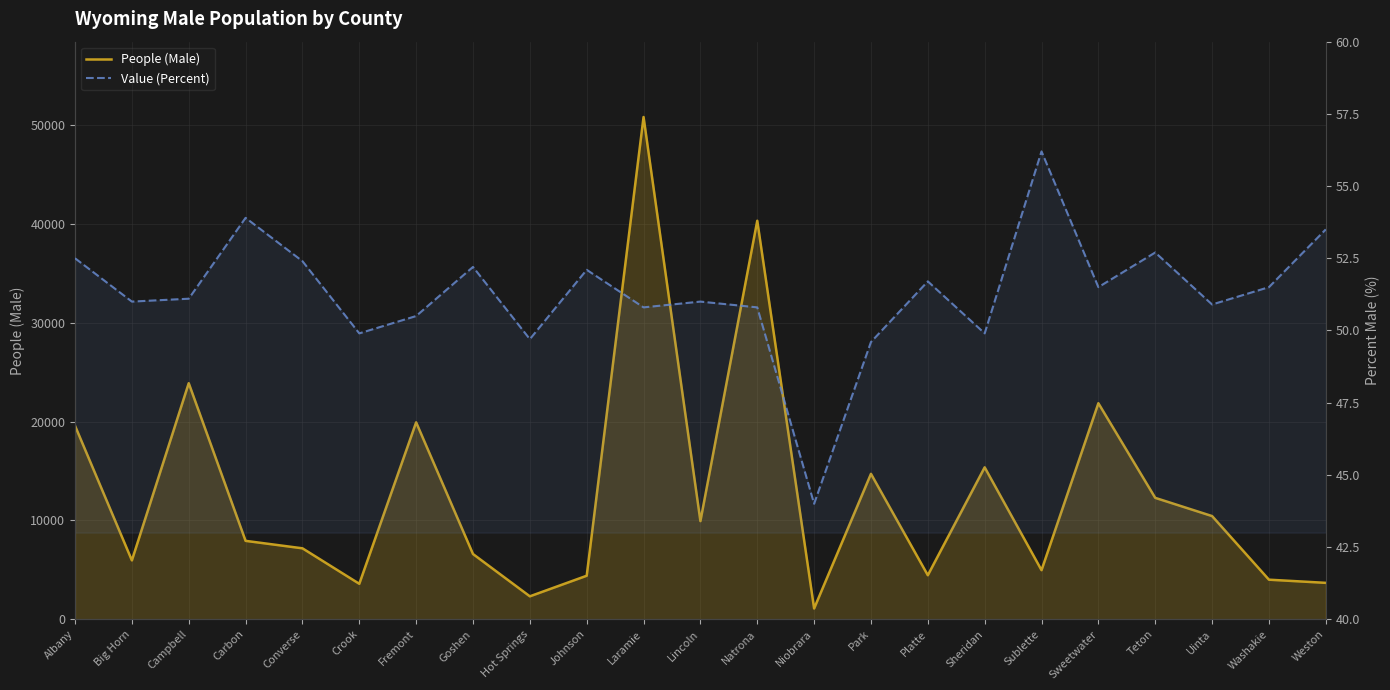

True or false: People (Male) and Value (Percent) cross at least once.

False